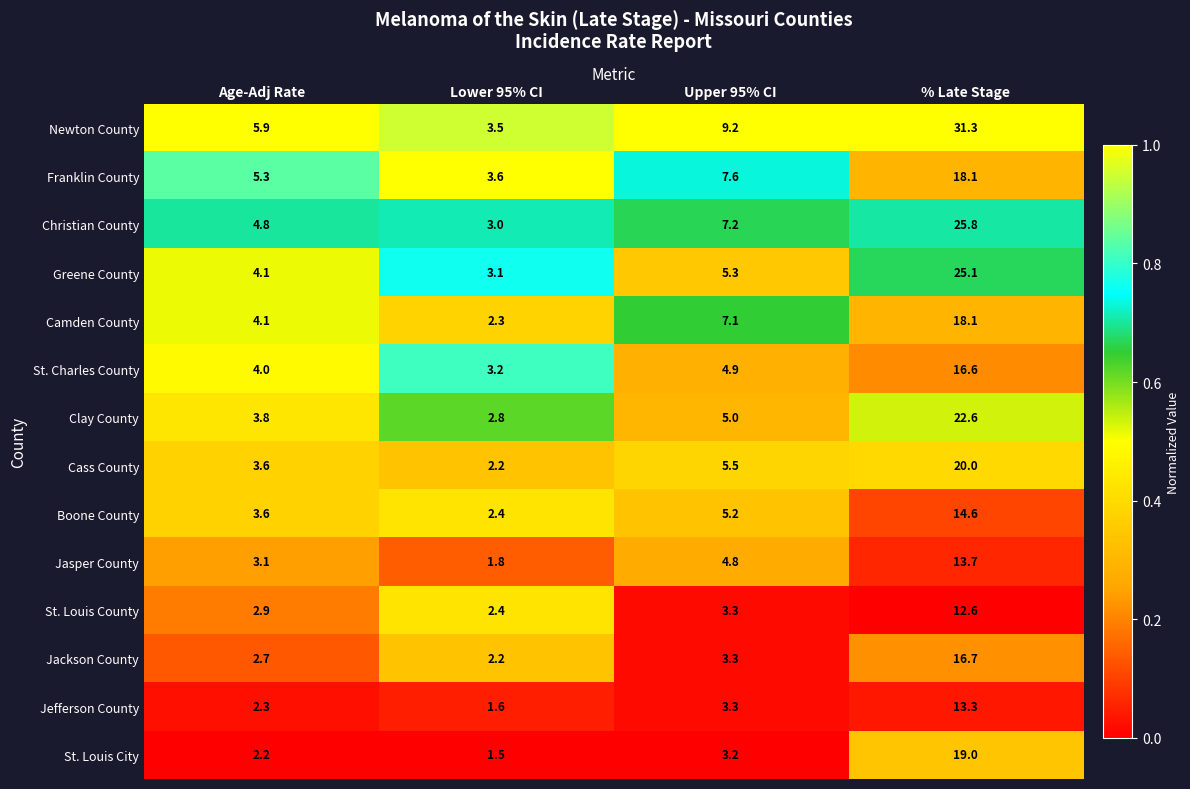

At which category is the sum across all series the highest?

% Late Stage